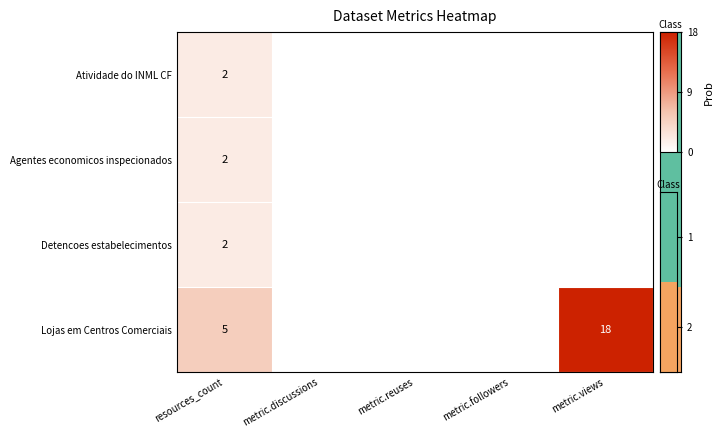

Is it true that Agentes economicos inspecionados equals 2 at resources_count?

True